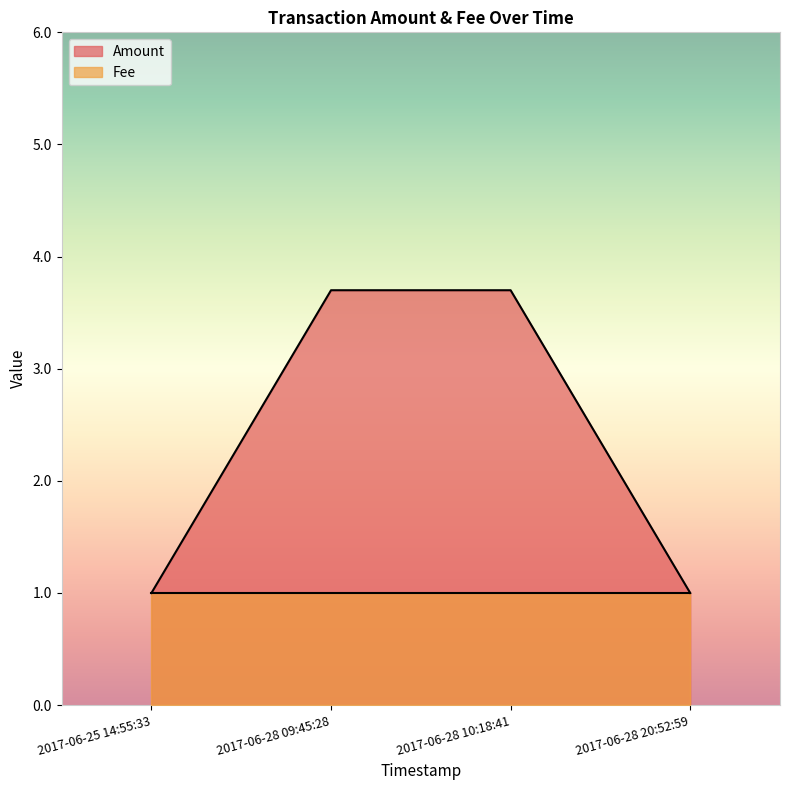

True or false: the data shows 1.6 at 2017-06-28 20:52:59.

False